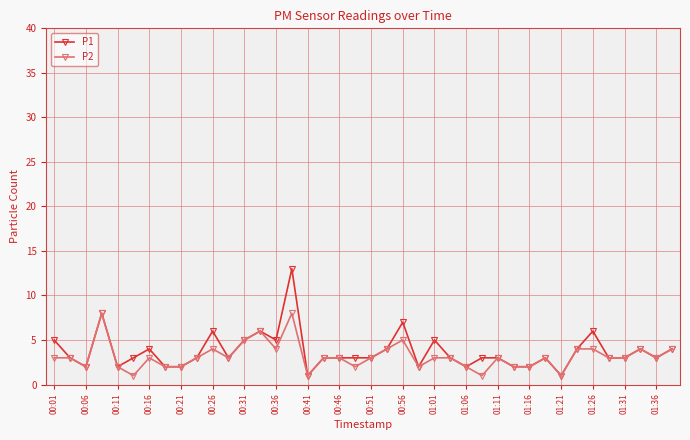

List the series in order of their overall mean, lowest first.

P2, P1